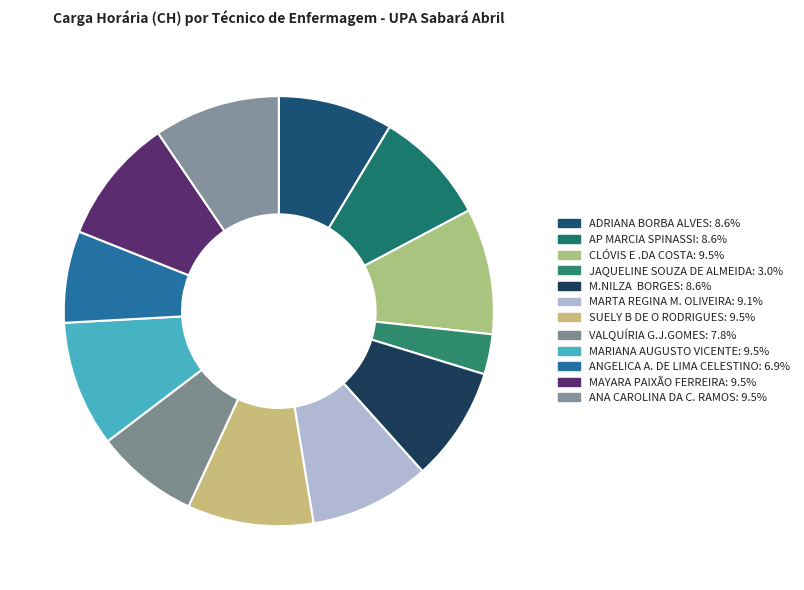

Does any single category account for the majority?

No